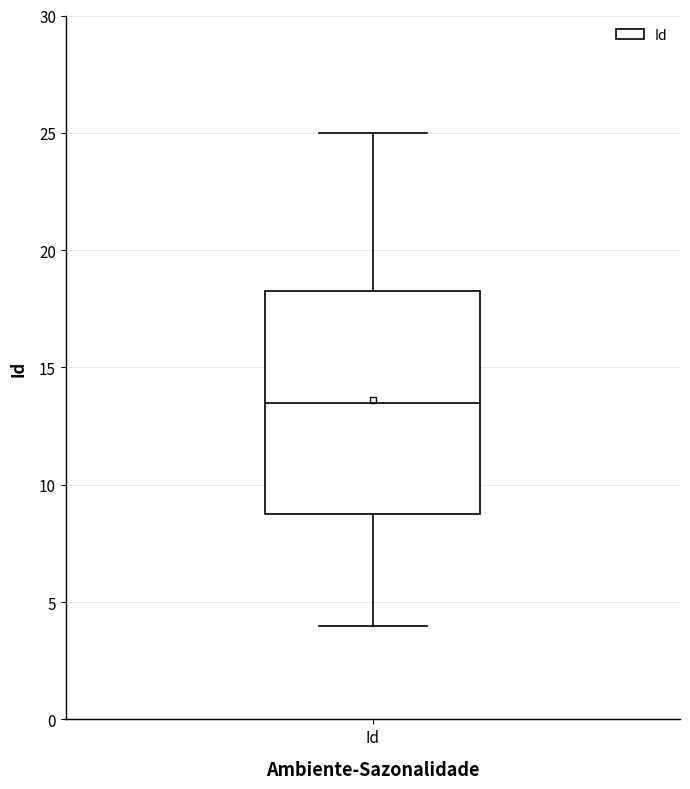

Where does the lower whisker of the box for Id end on the y-axis? The values are not printed on the chart, so give them approximately, as read against the axis.

4.0